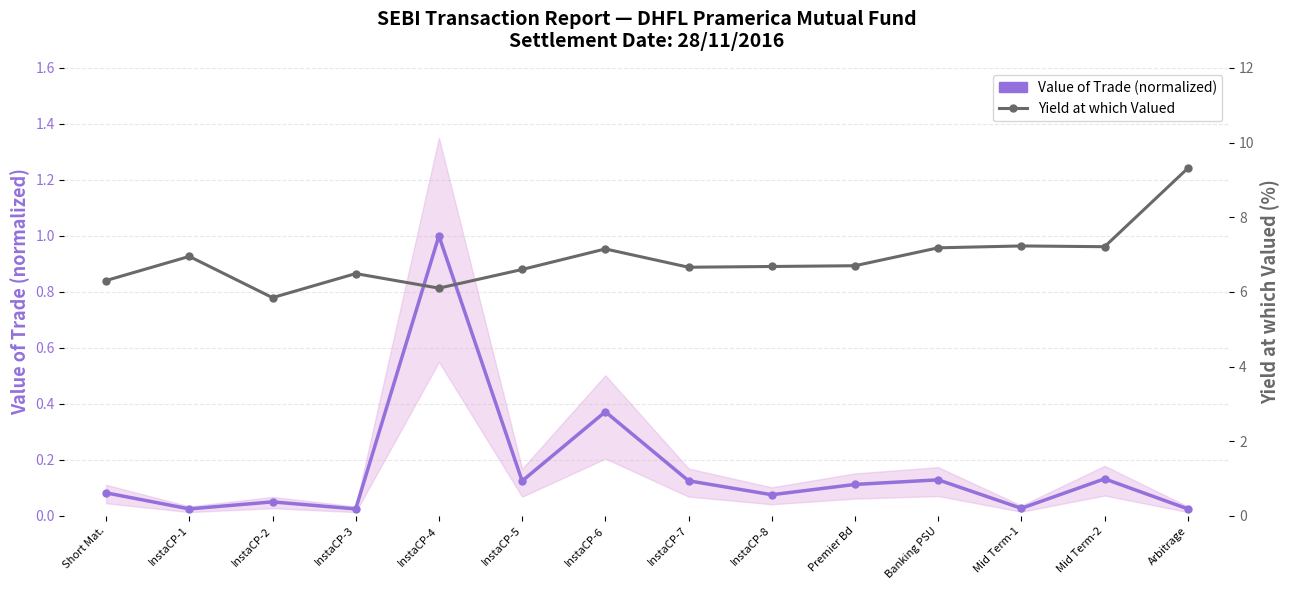

What is the label of the 10th point from the left?

Premier Bd